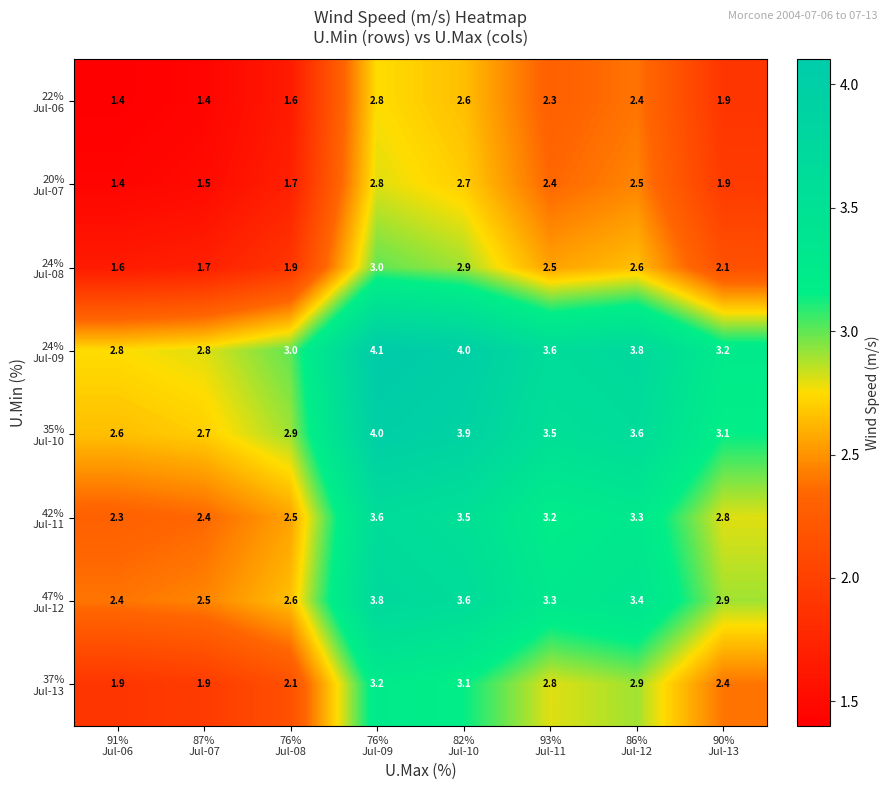

At how many categories does at least one series exceed 1?

8